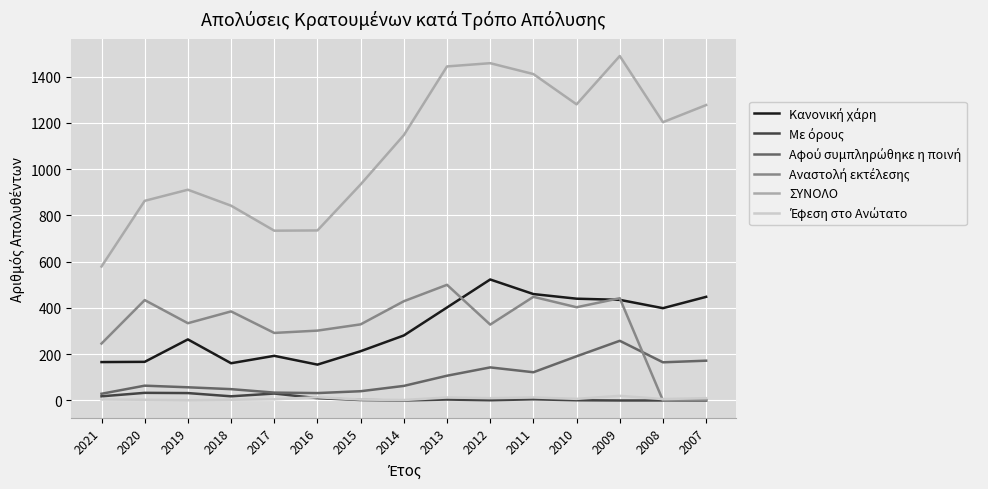

Which series has the largest range (max minus min)?

ΣΥΝΟΛΟ